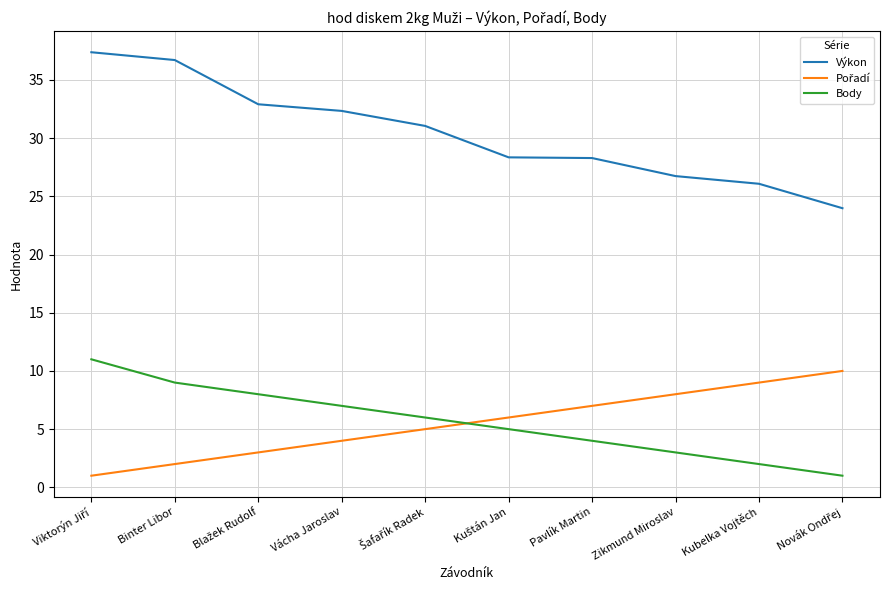

What position from the left is Vácha Jaroslav?

4